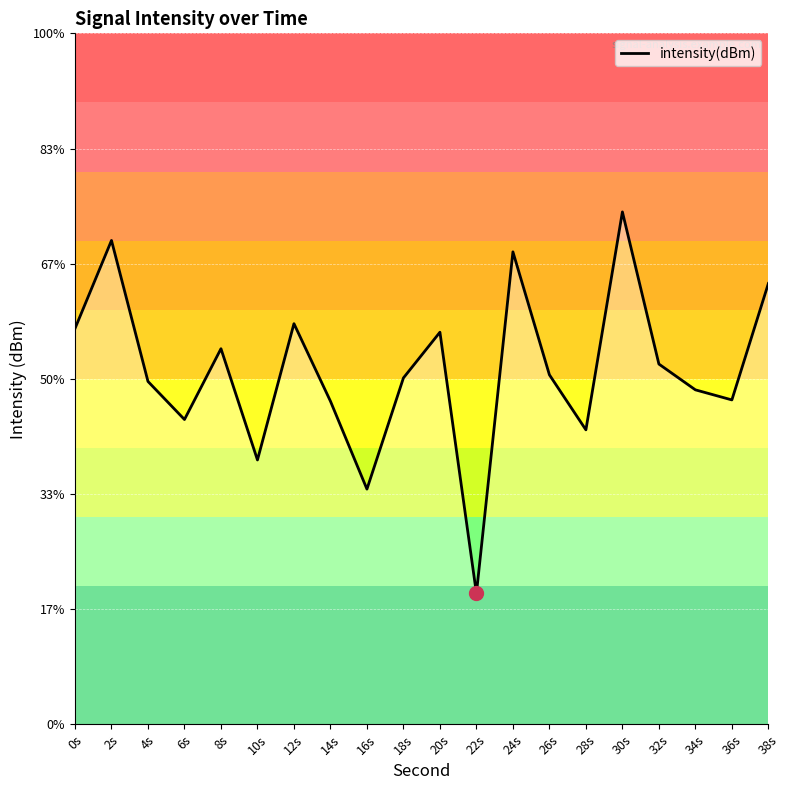

How many distinct data groups are displayed?

1